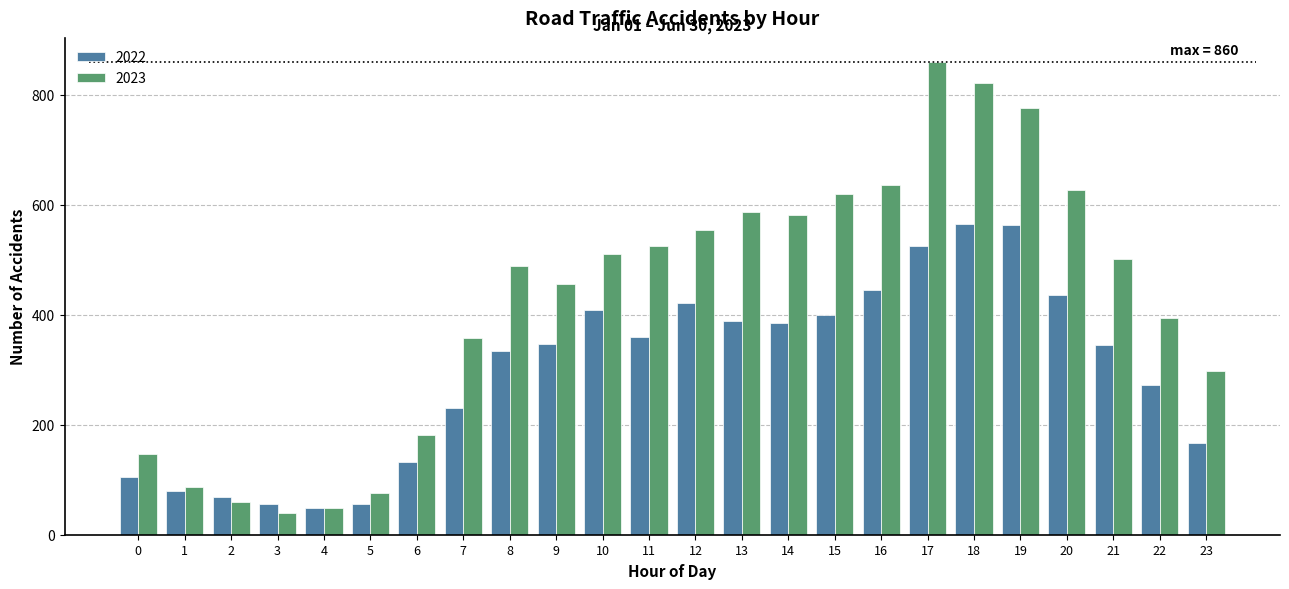

Which category has the highest value in the 2023 series?

17